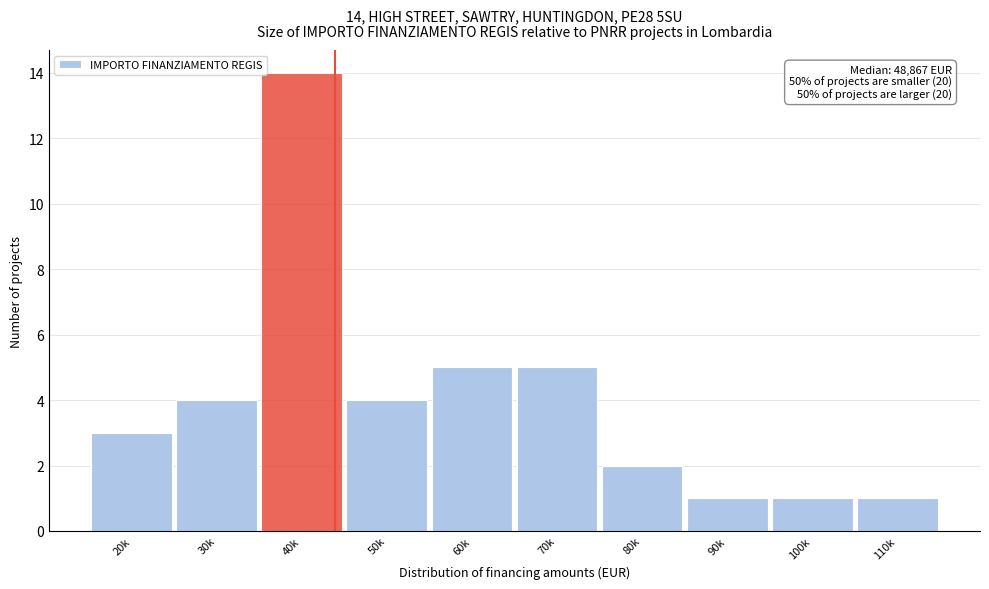

Reading left to right, what are all the values shown in this chart?

3	4	14	4	5	5	2	1	1	1